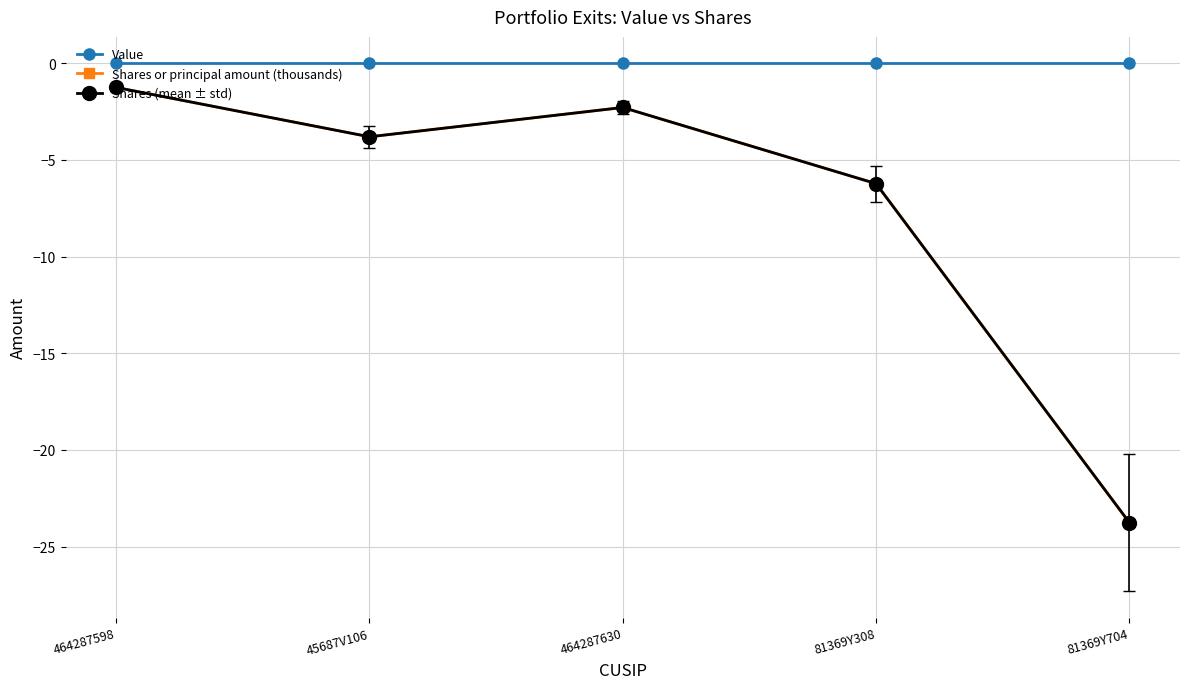

Does the chart display data point markers on the line(s)?

Yes